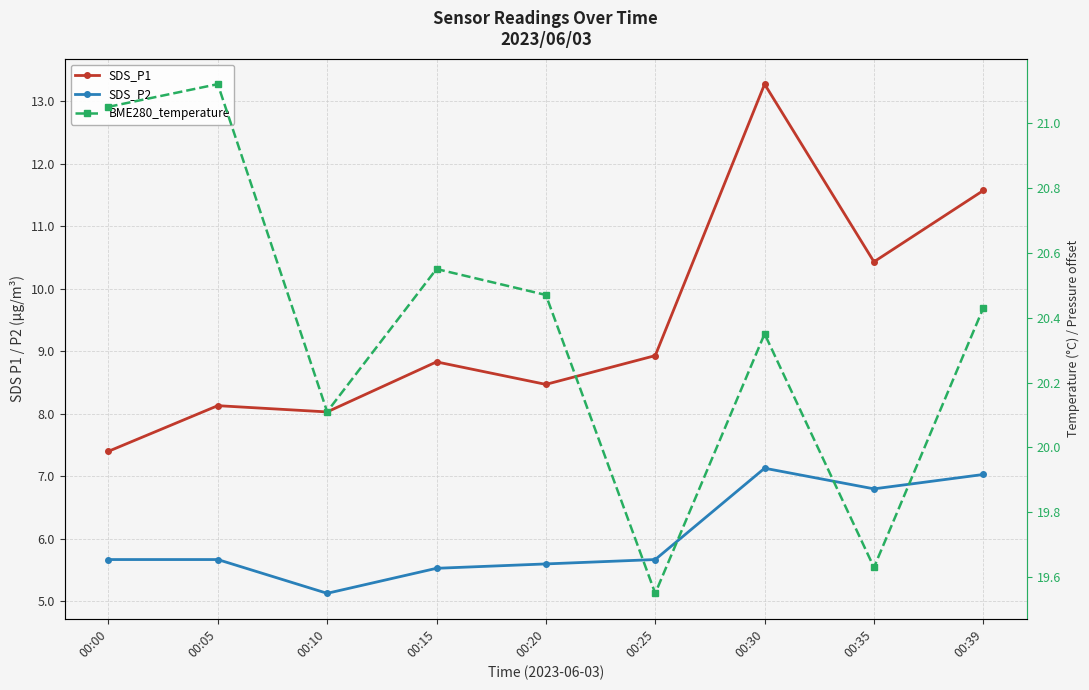

Where is BME280_temperature nearest to the value 20?

00:10